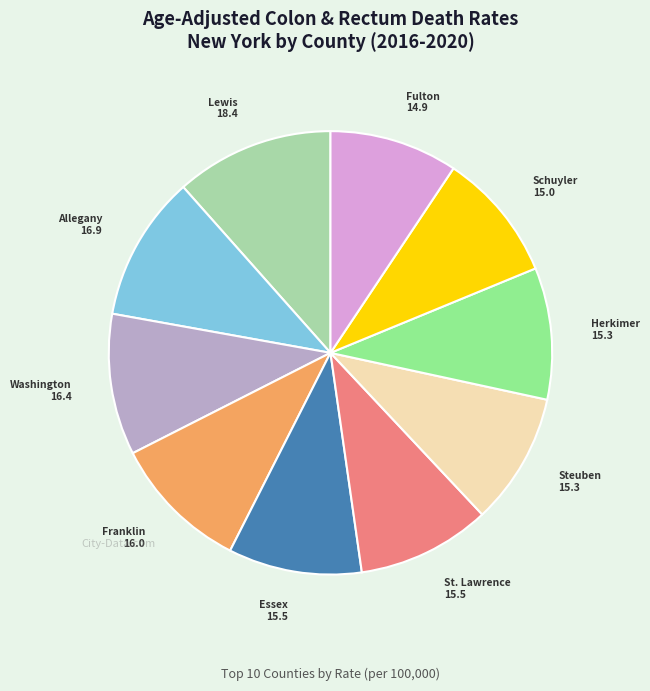

Does any single category account for the majority?

No